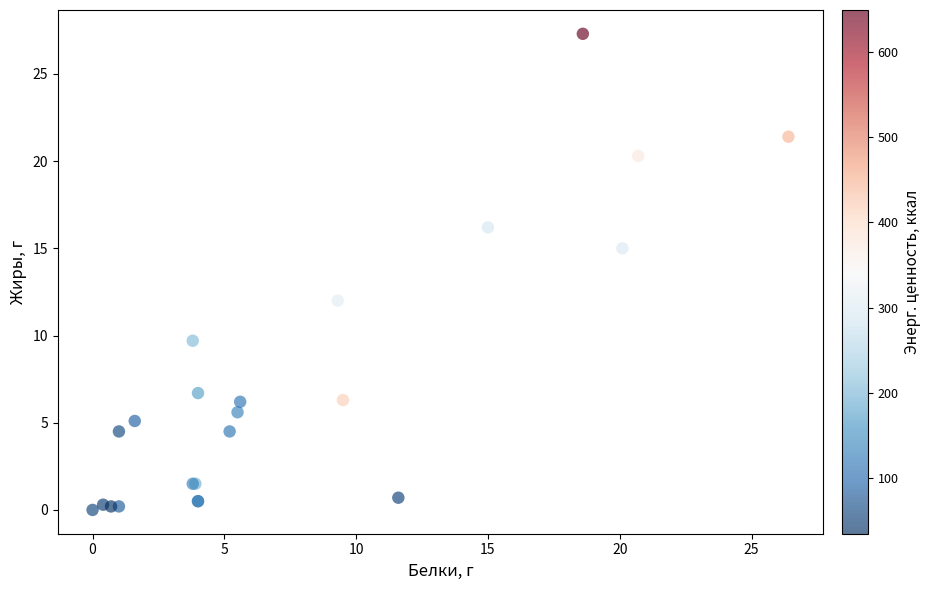

What Y value in the scatter plot is closest to 13?

12.0